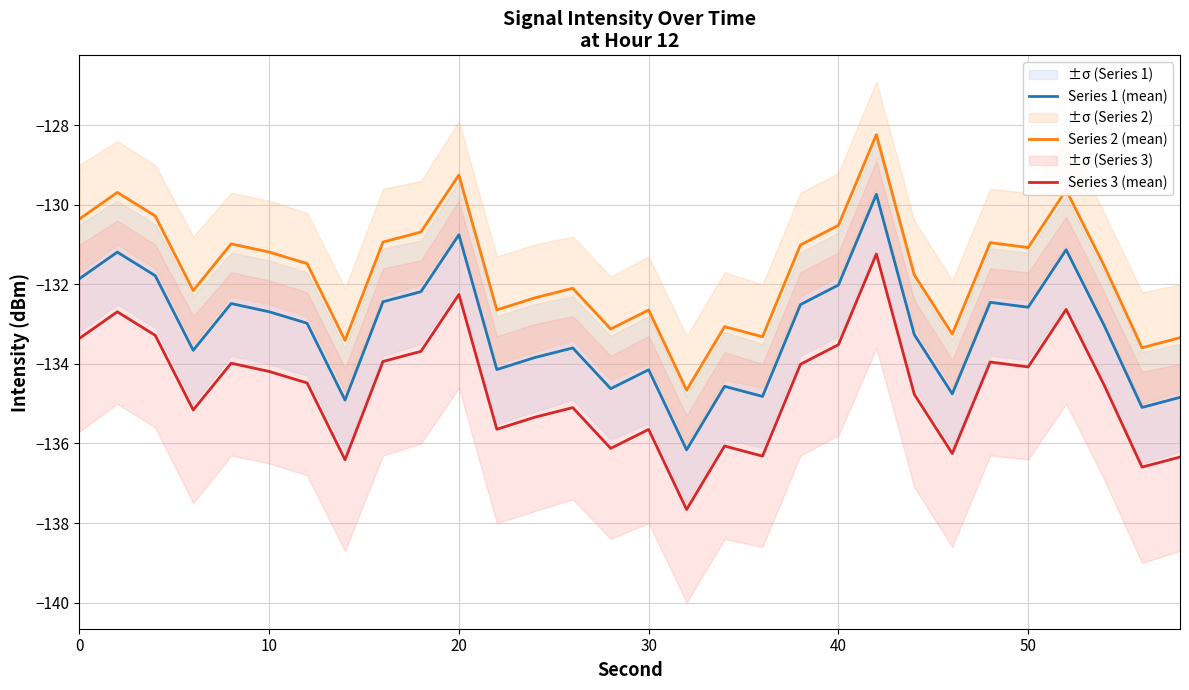

True or false: Series 2 (mean) and Series 1 (mean) cross at least once.

False